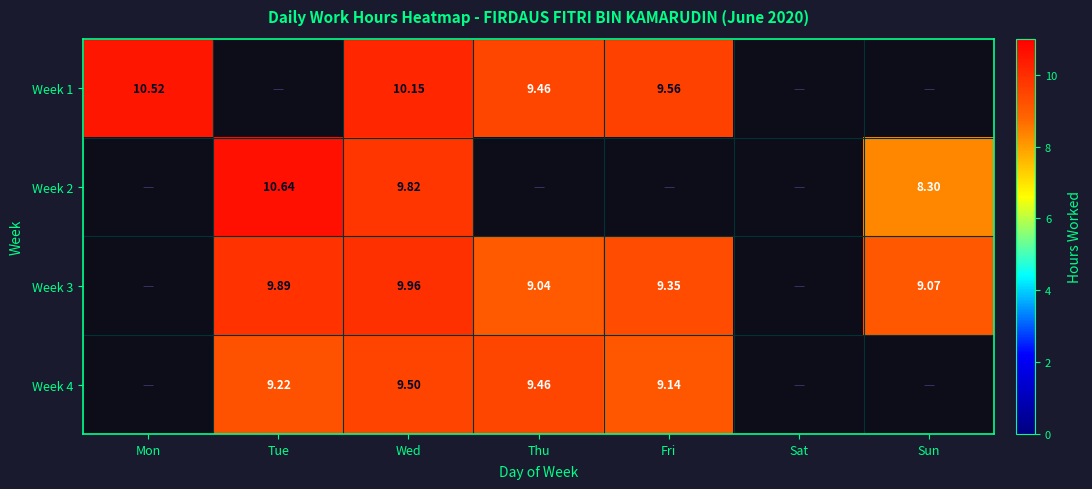

Is the value of Week 1 at Wed greater than the value of Week 4 at Tue?

Yes